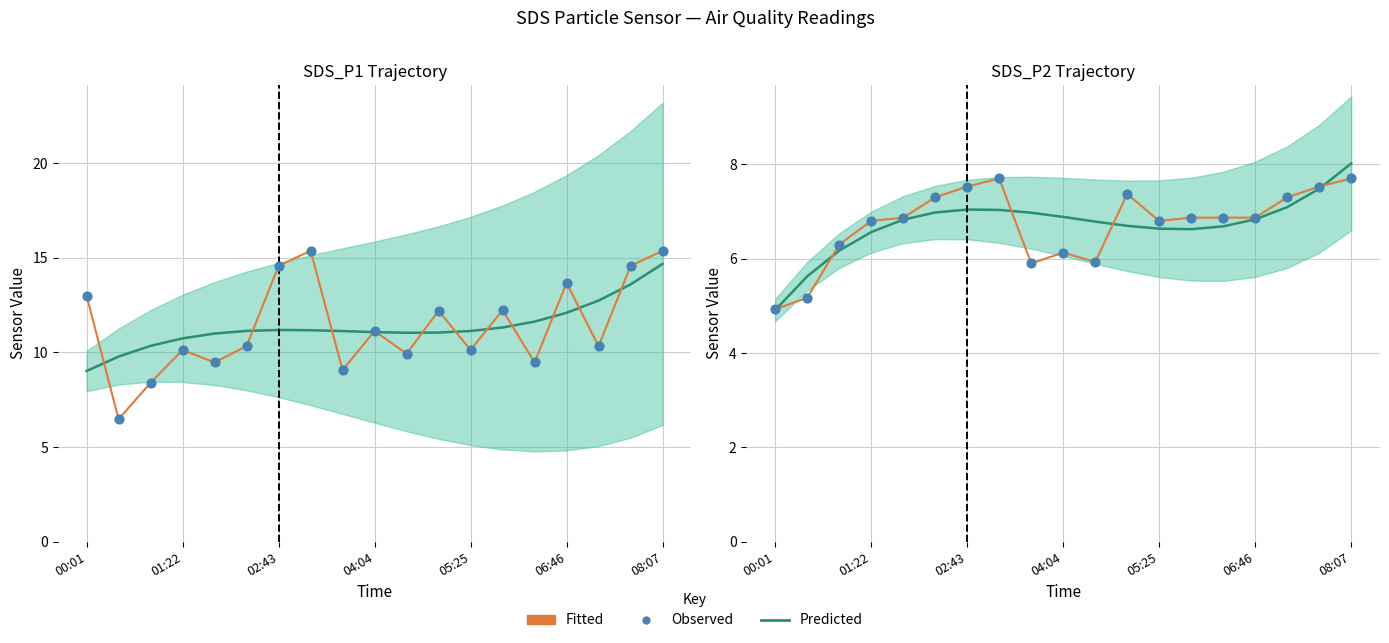

Is the value of Predicted at 17 greater than the value of Observed at 16?

Yes